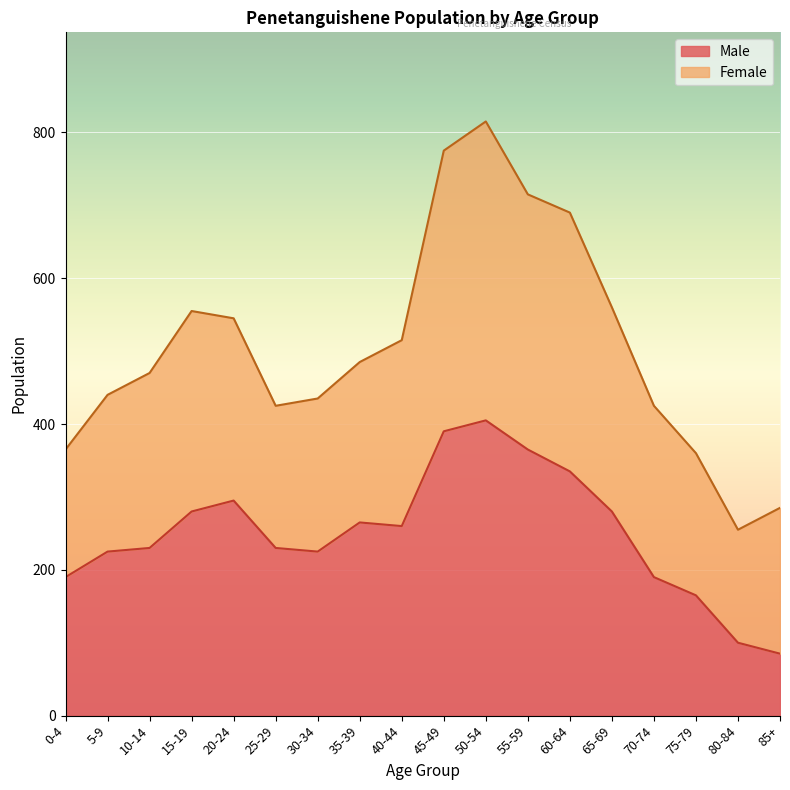

Is it true that the value at 20-24 is 113?

False